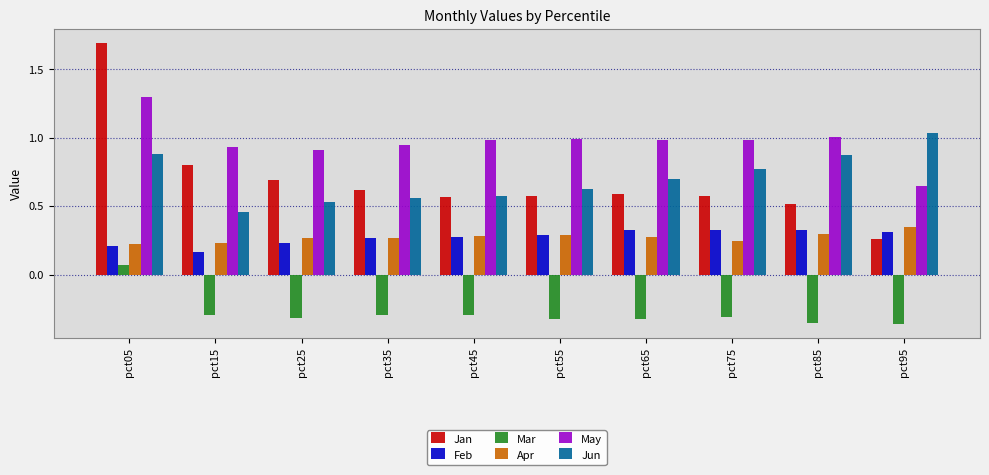

What is the sum of all May values?

9.7